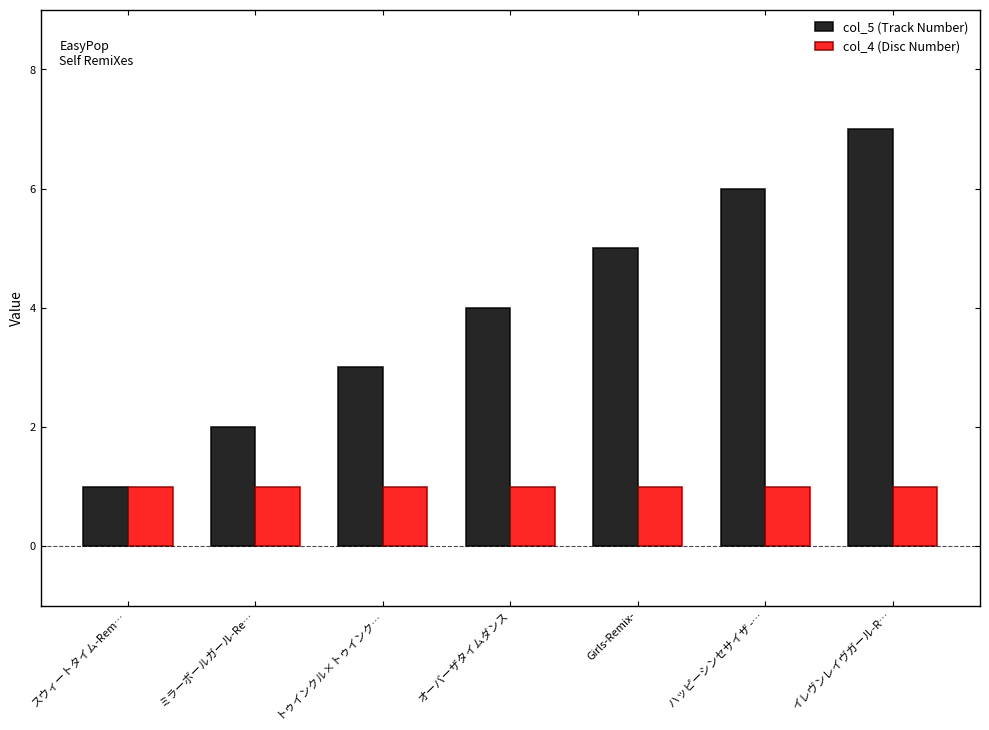

Is the value of col_5 (Track Number) at イレヴンレイヴガール-R… greater than the value of col_4 (Disc Number) at ハッピーシンセサイザ -…?

Yes